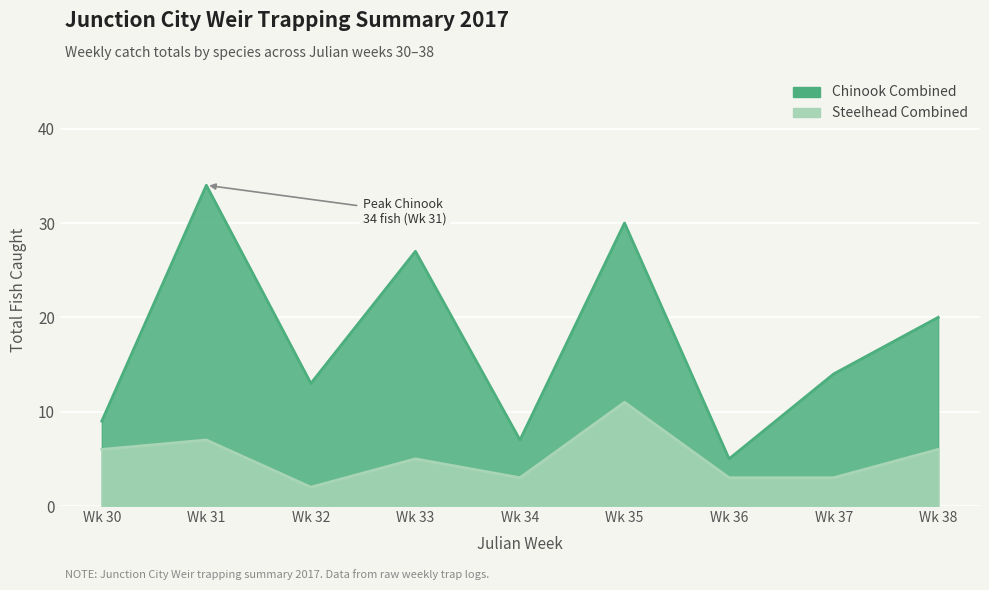

At Wk 31, list the series in order from largest to smallest.

Chinook Combined, Steelhead Combined